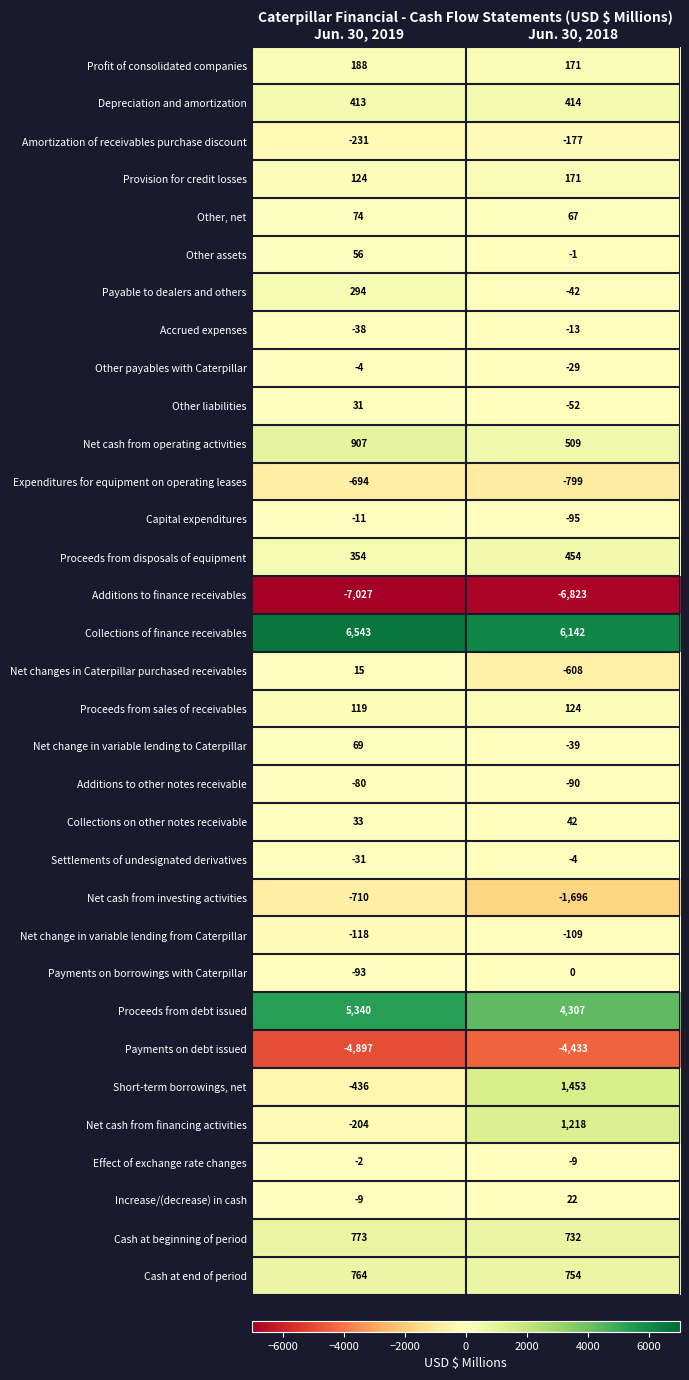

The value of Cash at end of period at Jun. 30, 2019 is 764. True or false?

True